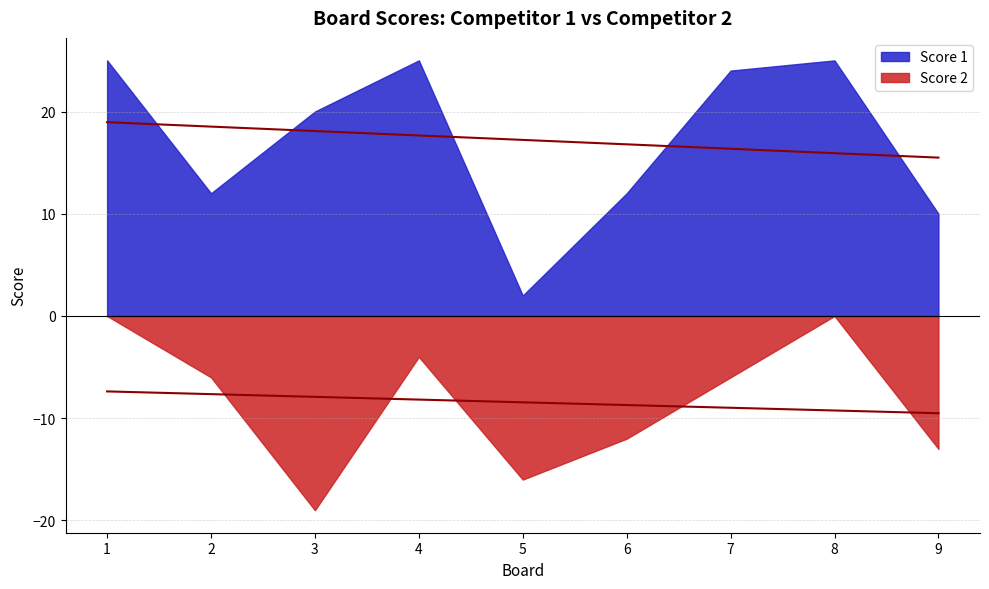

List the series in order of their peak value, highest first.

Score 1, Score 2